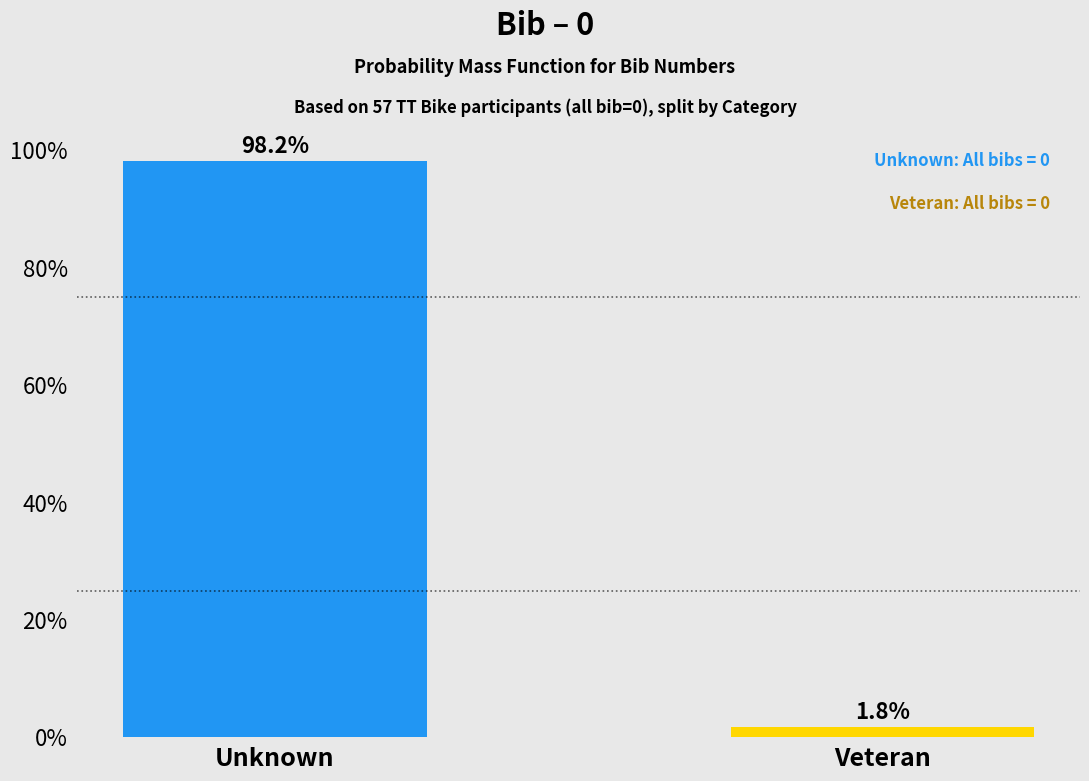

Reading left to right, transcribe all the data shown in this chart.

98.2	1.8